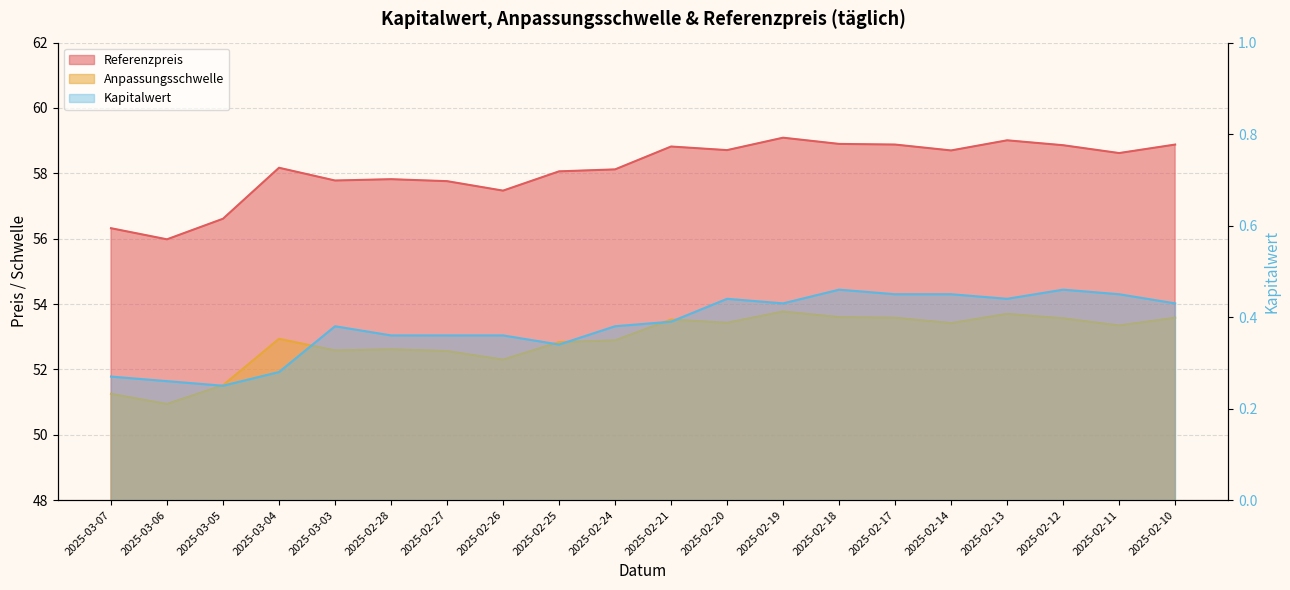

Reading left to right, transcribe all the data shown in this chart.

Anpassungsschwelle: 51.3	50.9	51.5	52.9	52.6	52.6	52.6	52.3	52.8	52.9	53.5	53.4	53.8	53.6	53.6	53.4	53.7	53.6	53.3	53.6
Referenzpreis: 56.3	56.0	56.6	58.2	57.8	57.8	57.8	57.5	58.1	58.1	58.8	58.7	59.1	58.9	58.9	58.7	59.0	58.9	58.6	58.9
Kapitalwert: 0.3	0.3	0.2	0.3	0.4	0.4	0.4	0.4	0.3	0.4	0.4	0.4	0.4	0.5	0.5	0.5	0.4	0.5	0.5	0.4